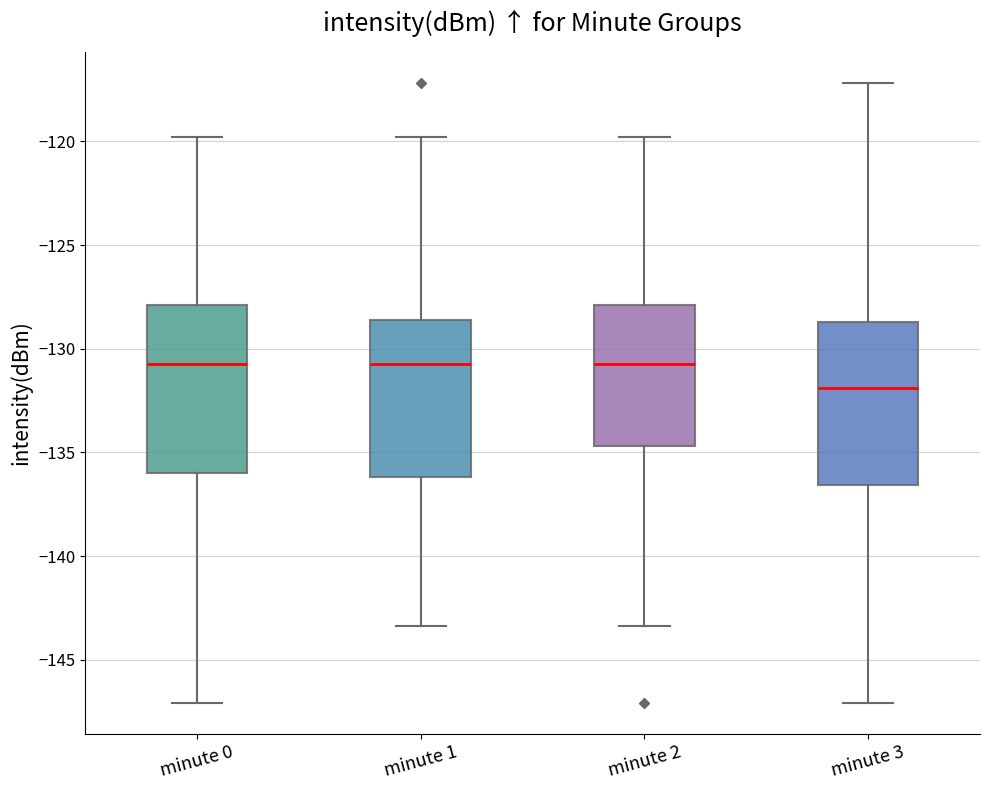

Which box has the lowest median line?

minute 3